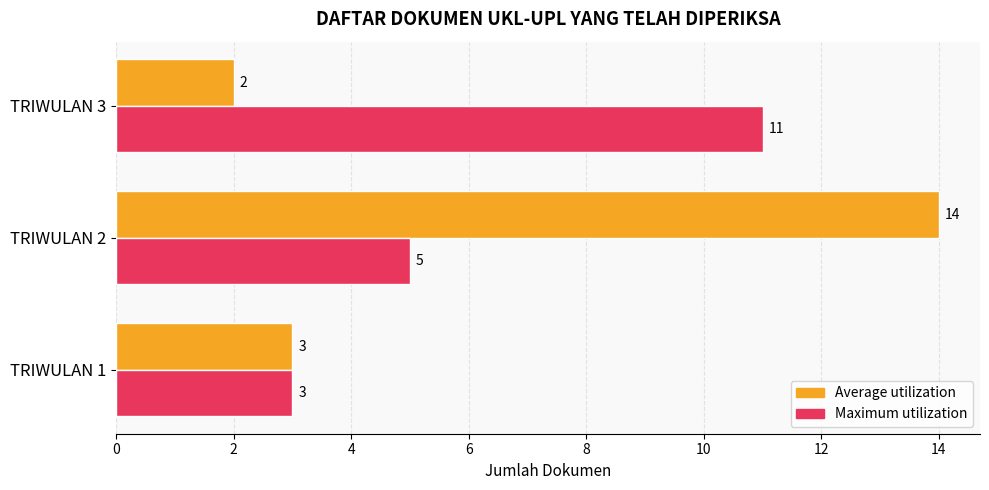

Between TRIWULAN 2 and TRIWULAN 3, which series saw the biggest shift?

Average utilization